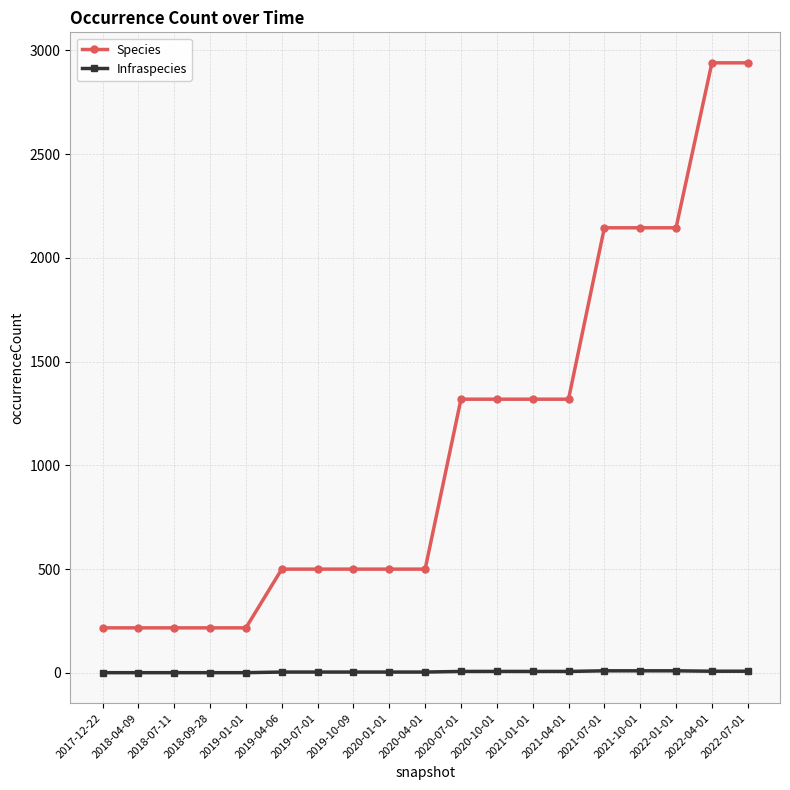

Which series has the largest total across all categories?

Species